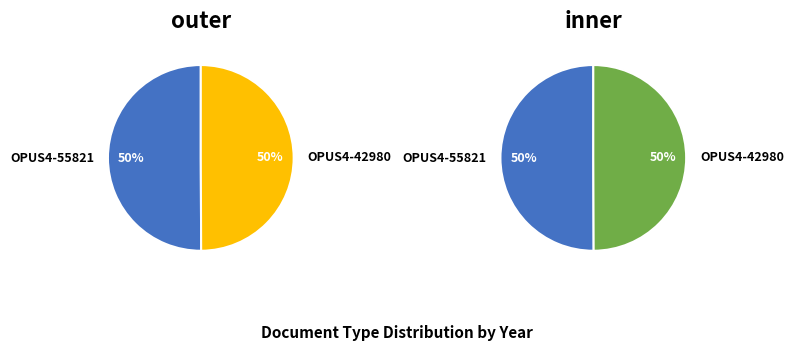

How many slices are in this pie chart?

2